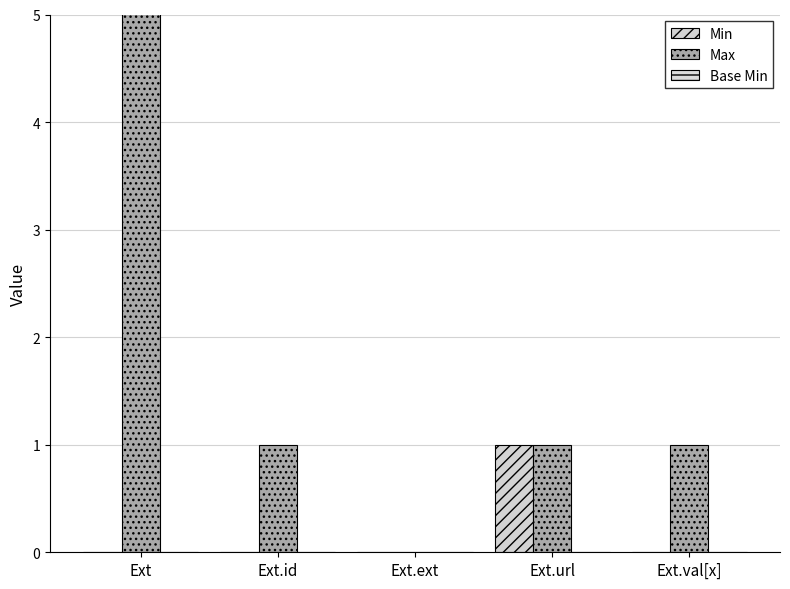

Count the Min values in the range 0 to 1.

5